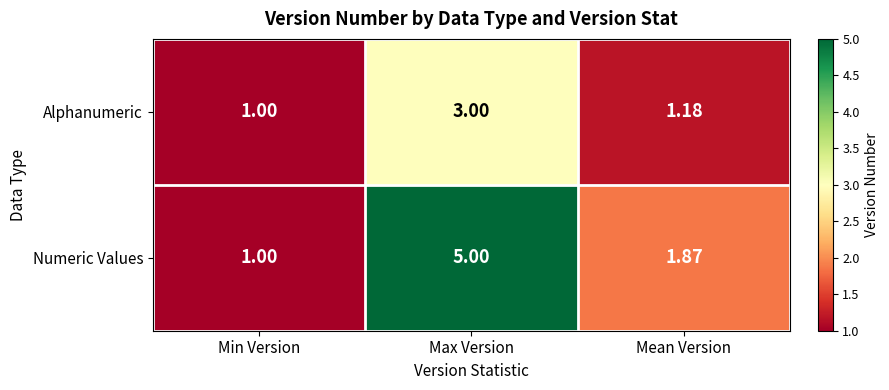

At which label is Alphanumeric closest to 2?

Mean Version